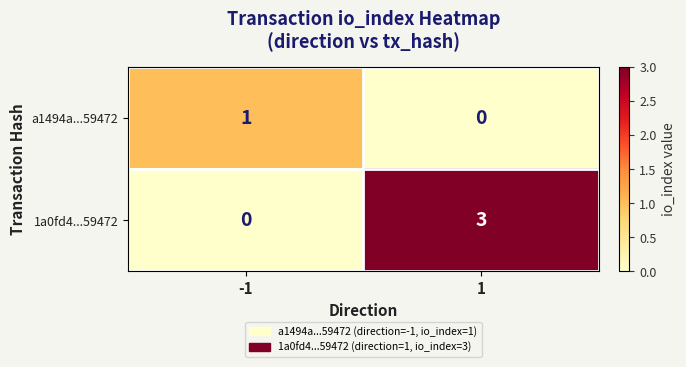

List the series in order of their peak value, lowest first.

a1494a...59472, 1a0fd4...59472